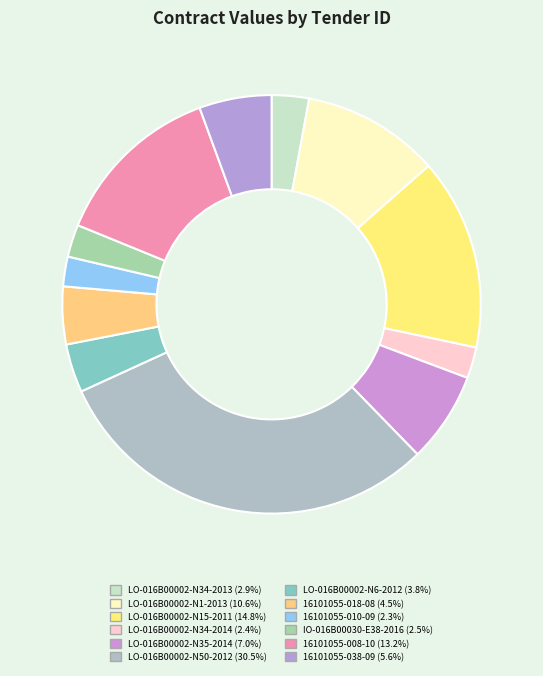

To the nearest percent, what is the average slice percentage?

8%